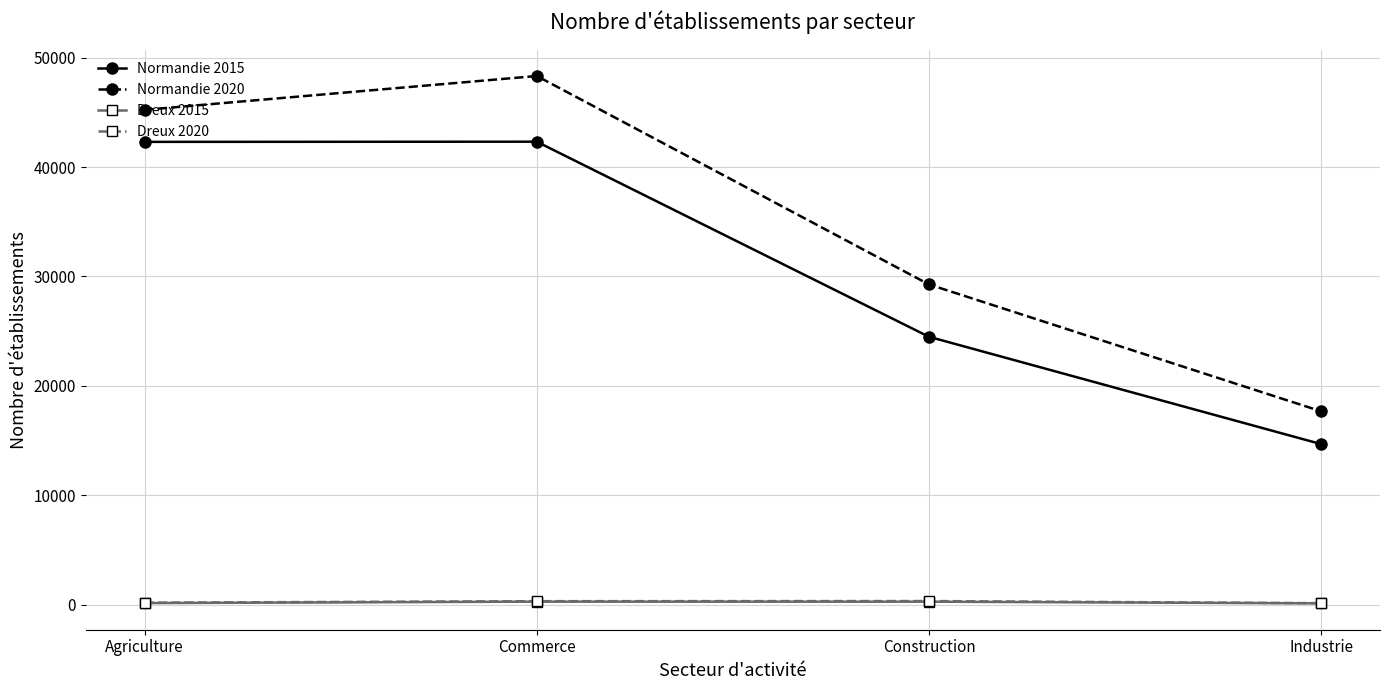

What are all the series names shown in the legend?

Normandie 2015, Normandie 2020, Dreux 2015, Dreux 2020